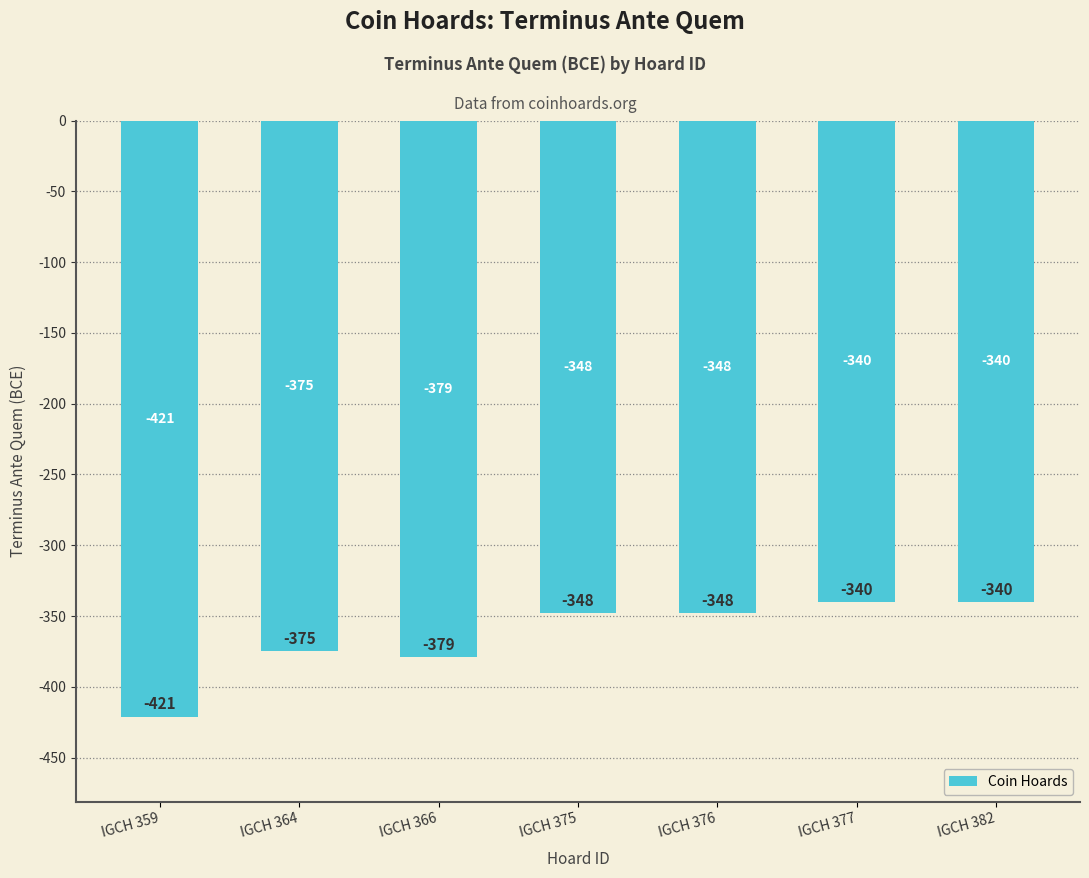

Reading right to left, list all the values displayed in this chart.

IGCH 382=-340	IGCH 377=-340	IGCH 376=-348	IGCH 375=-348	IGCH 366=-379	IGCH 364=-375	IGCH 359=-421